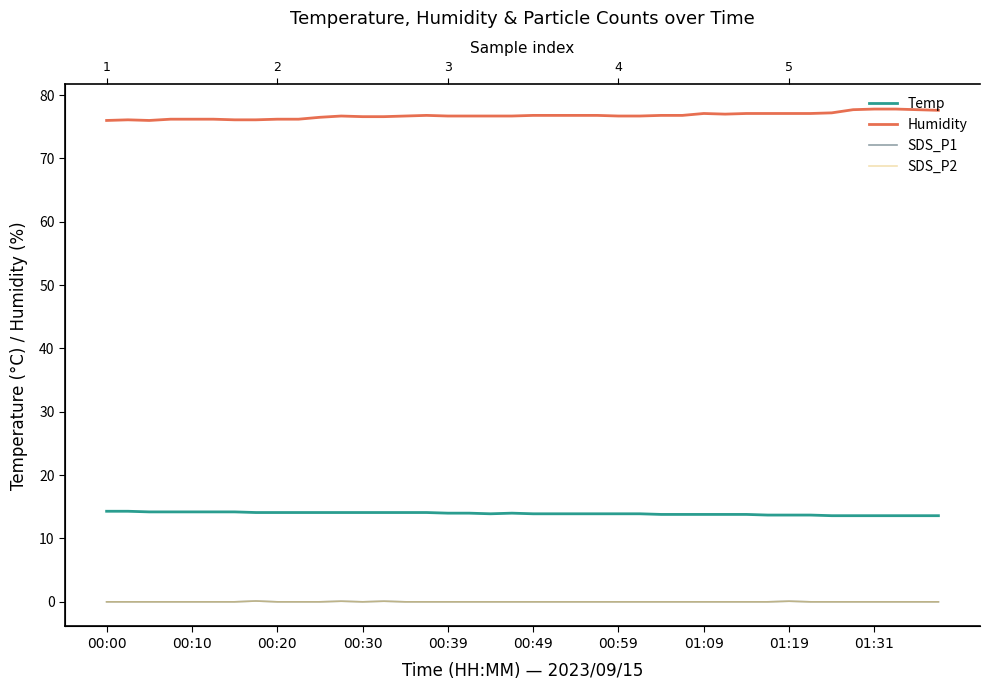

What is the label of the 1st point from the left?

00:00